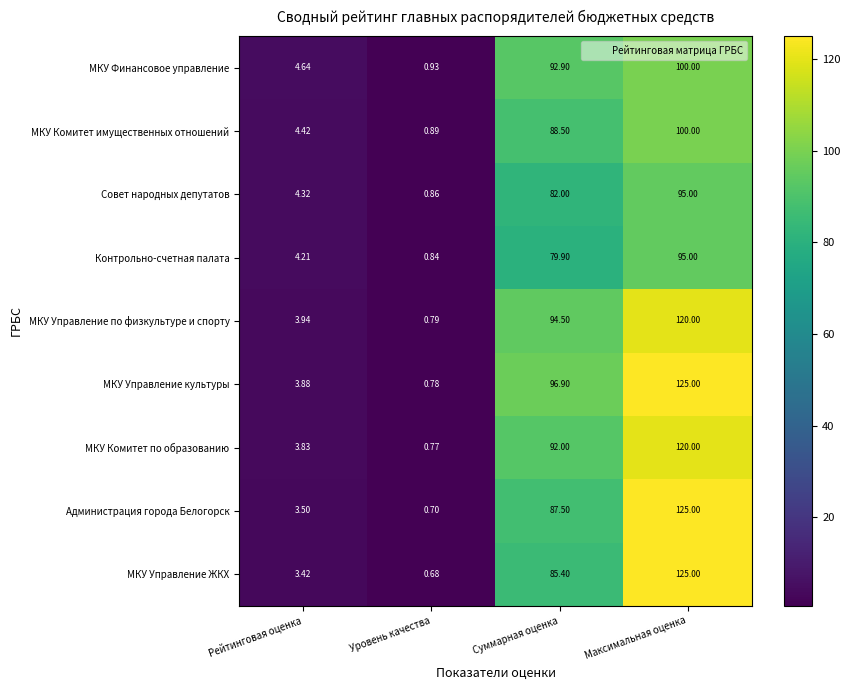

Is the value of Совет народных депутатов at Уровень качества greater than the value of Контрольно-счетная палата at Максимальная оценка?

No